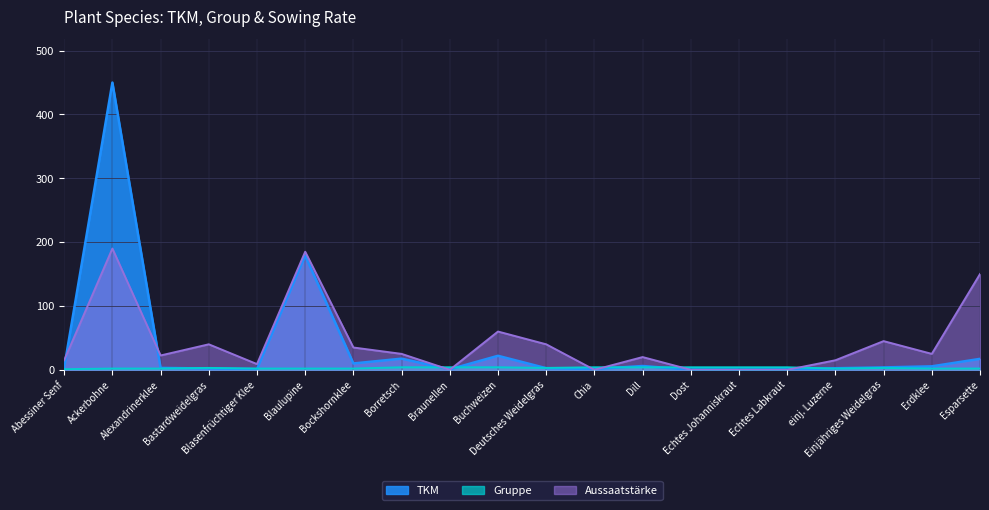

What is the sum of the Gruppe values at Deutsches Weidelgras and Buchweizen?

7.0